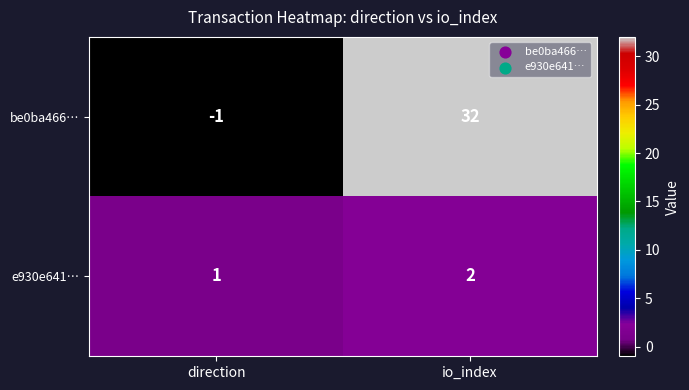

Reading left to right, transcribe all the data shown in this chart.

be0ba466…: direction=-1	io_index=32
e930e641…: direction=1	io_index=2